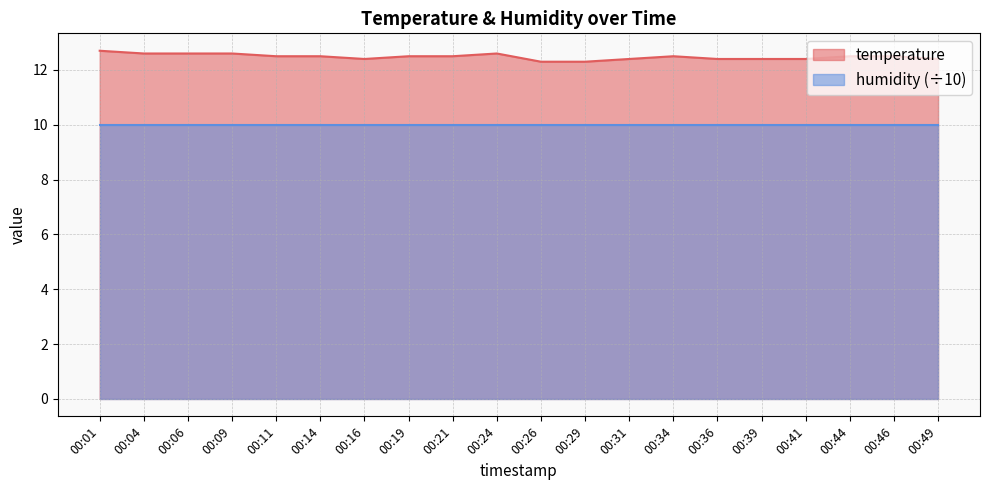

Reading left to right, transcribe all the data shown in this chart.

12.7	12.6	12.6	12.6	12.5	12.5	12.4	12.5	12.5	12.6	12.3	12.3	12.4	12.5	12.4	12.4	12.4	12.5	12.5	12.4